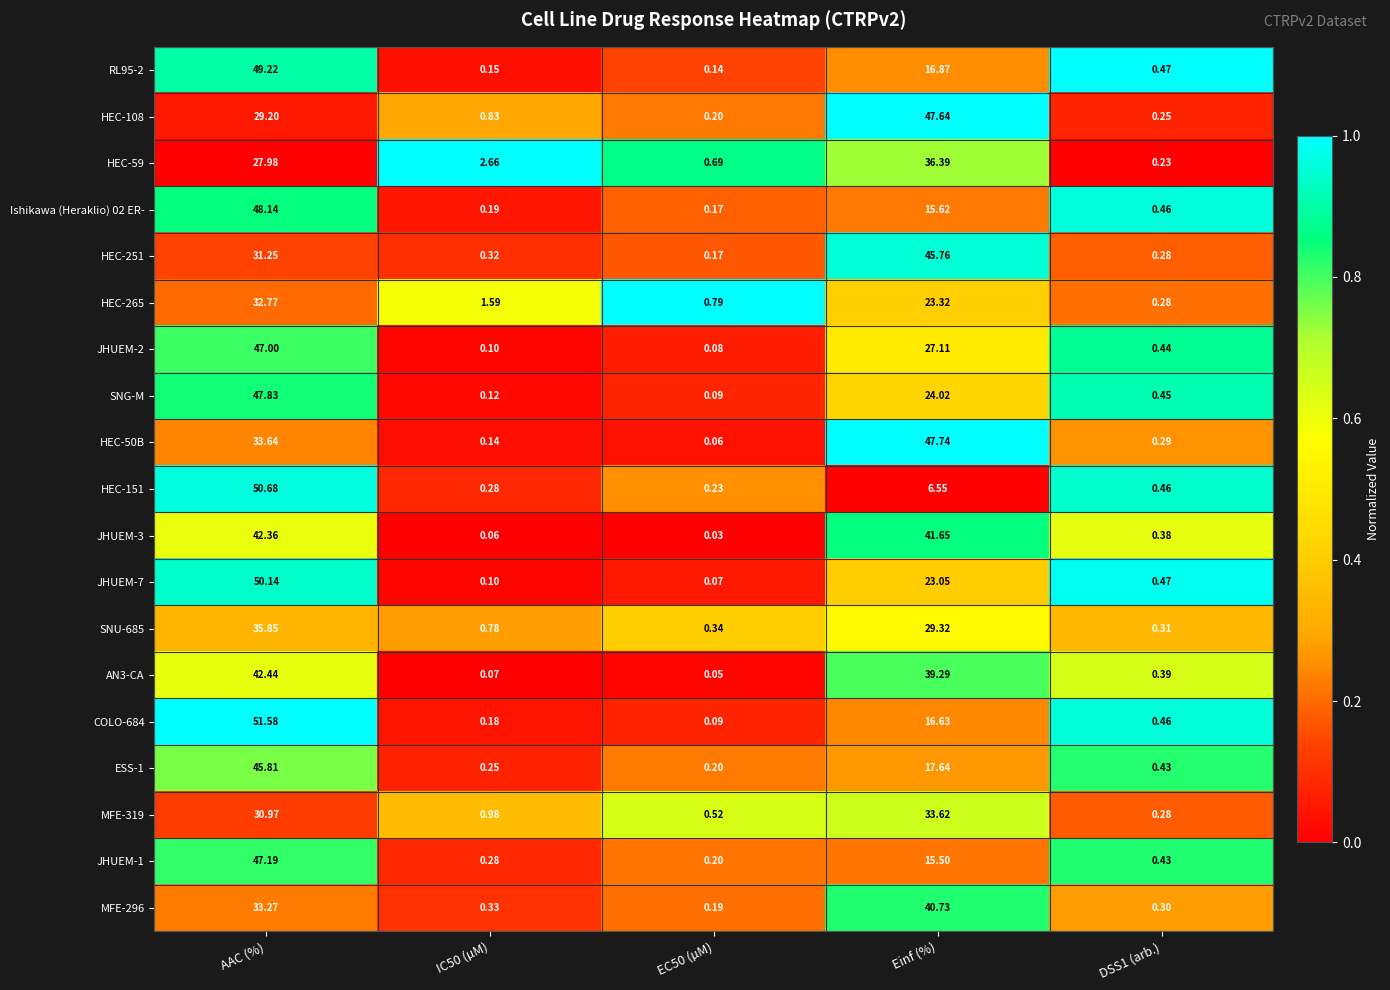

At which category does the chart reach its peak across all series?

AAC (%)